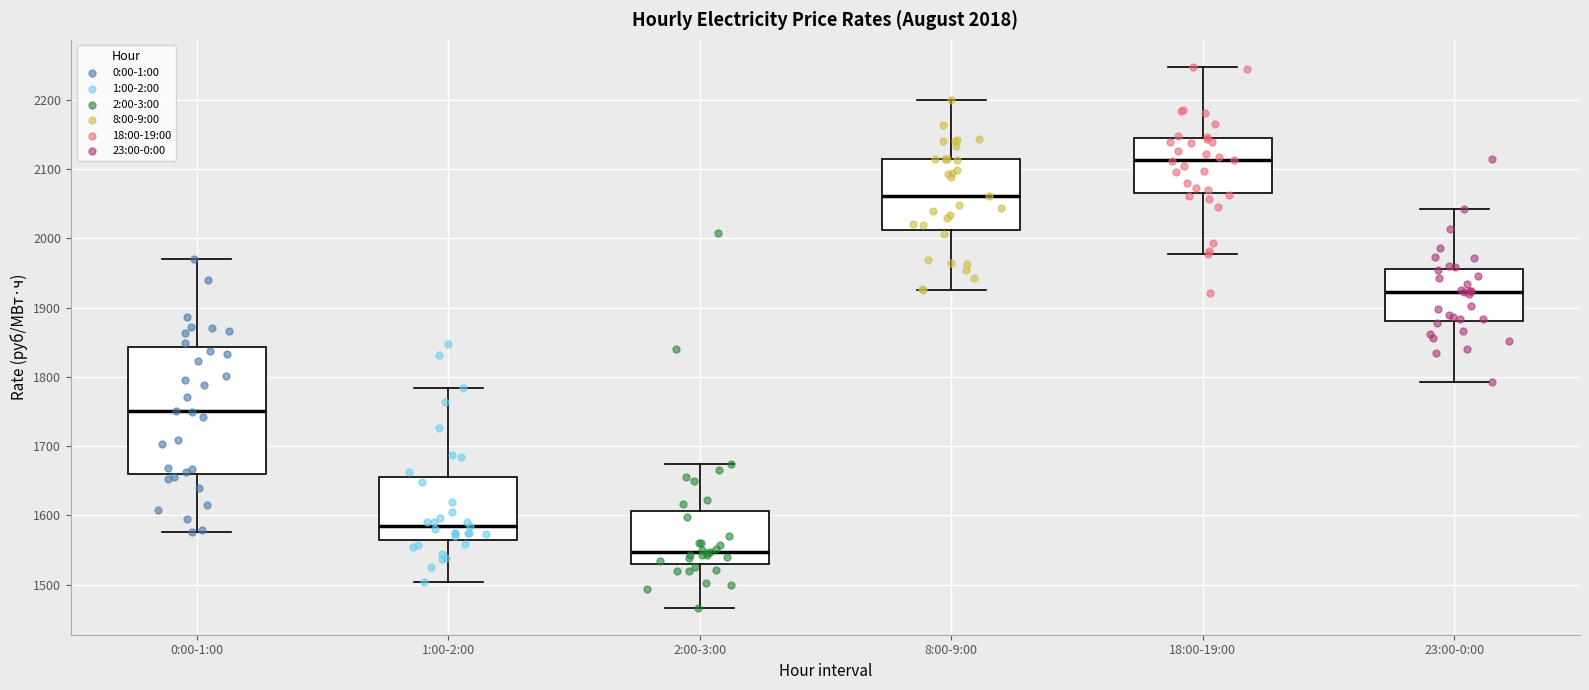

Which box's median line is the lowest?

2:00-3:00